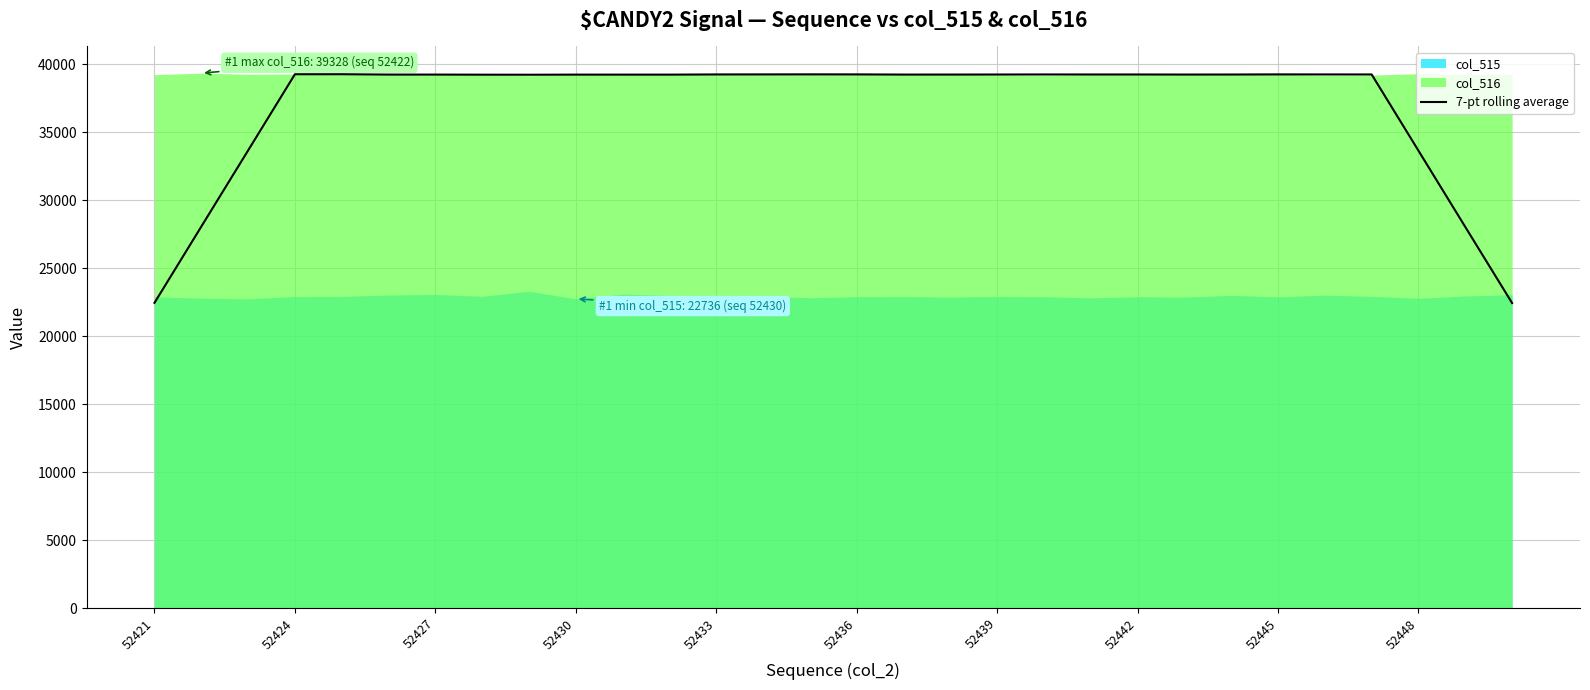

What is the maximum value for 7-pt rolling average?

39251.7